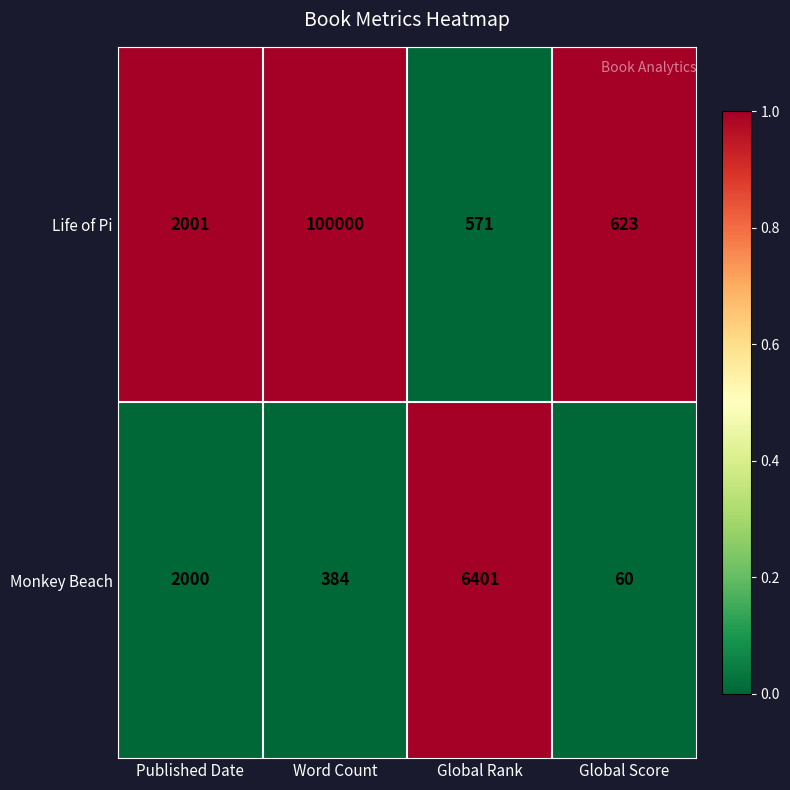

What is the difference between the maximum and minimum values in the Life of Pi series?

99429